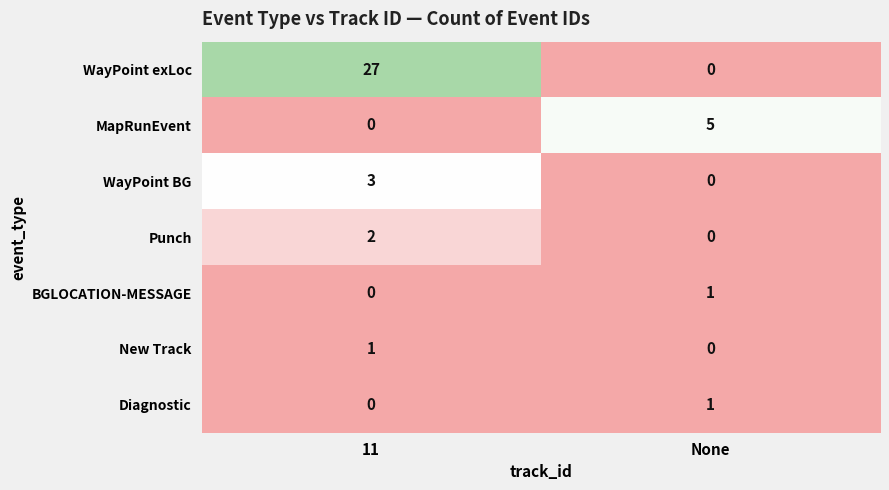

The value of Diagnostic at 11 is 0. True or false?

True